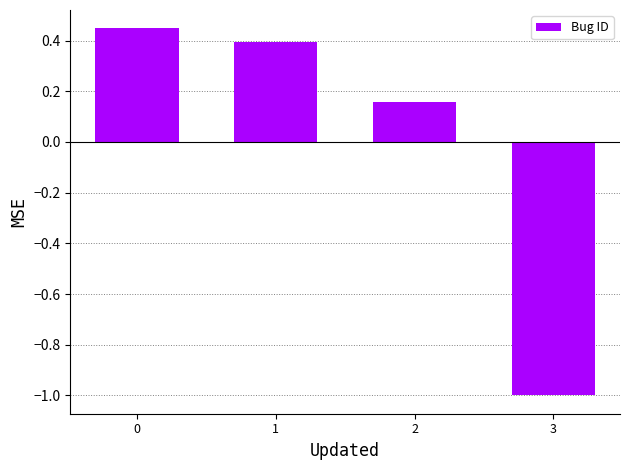

What is the value of the 4th bar from the left?

-1.0